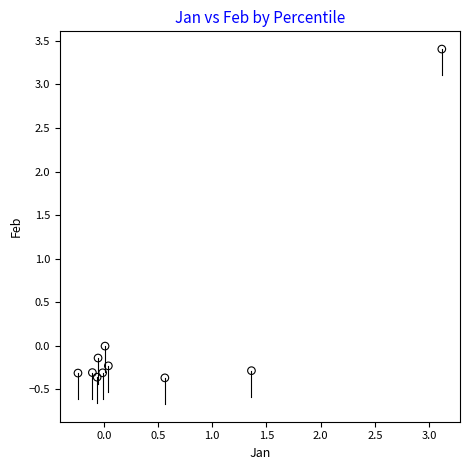

What is the average X value?

0.5